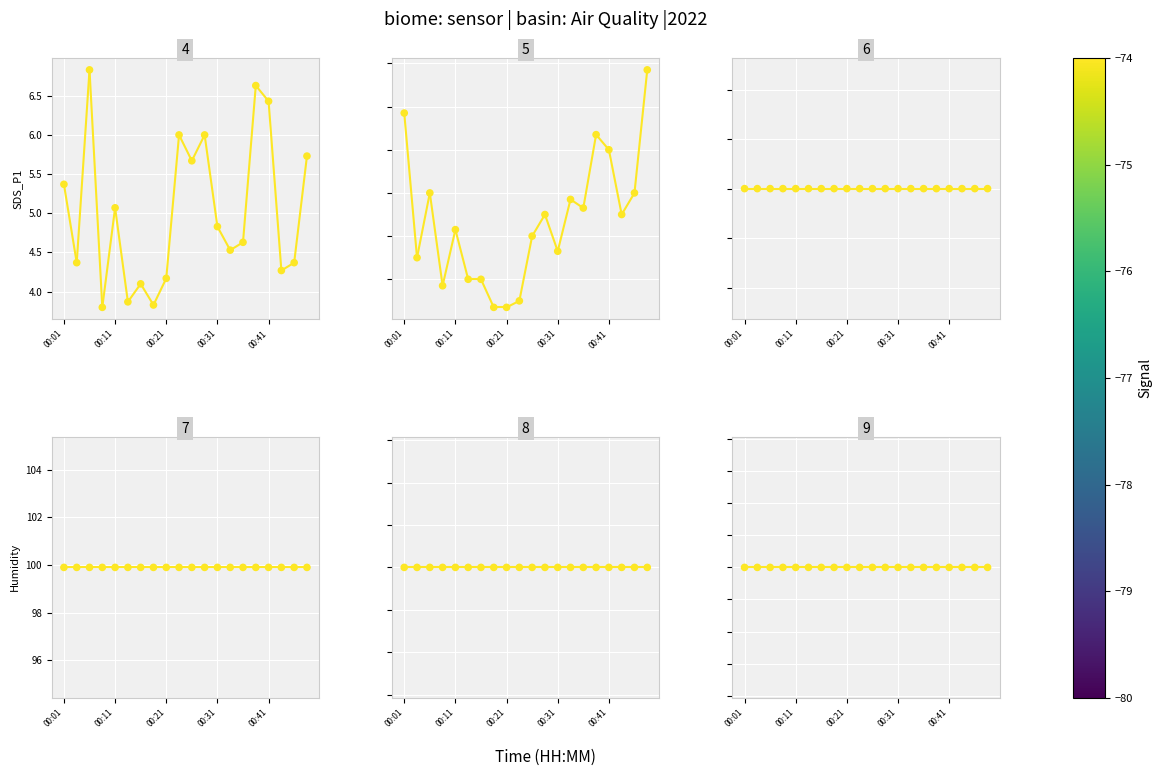

At how many categories does at least one series exceed -34?

20